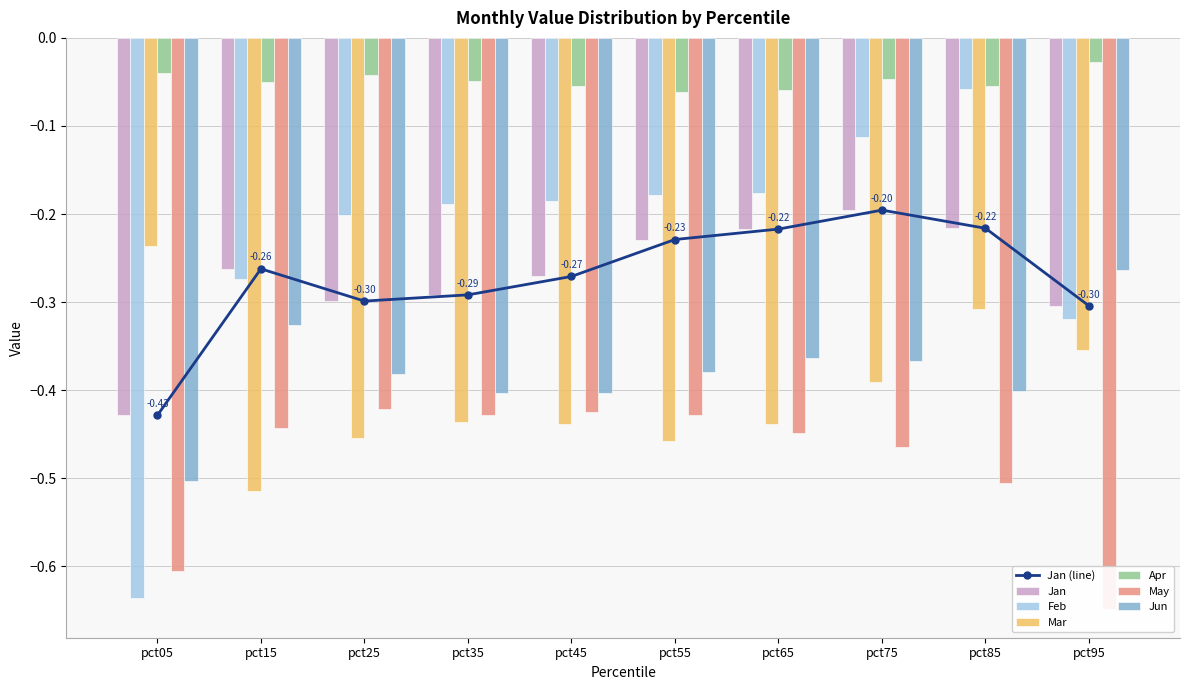

Which series has the largest total across all categories?

Apr